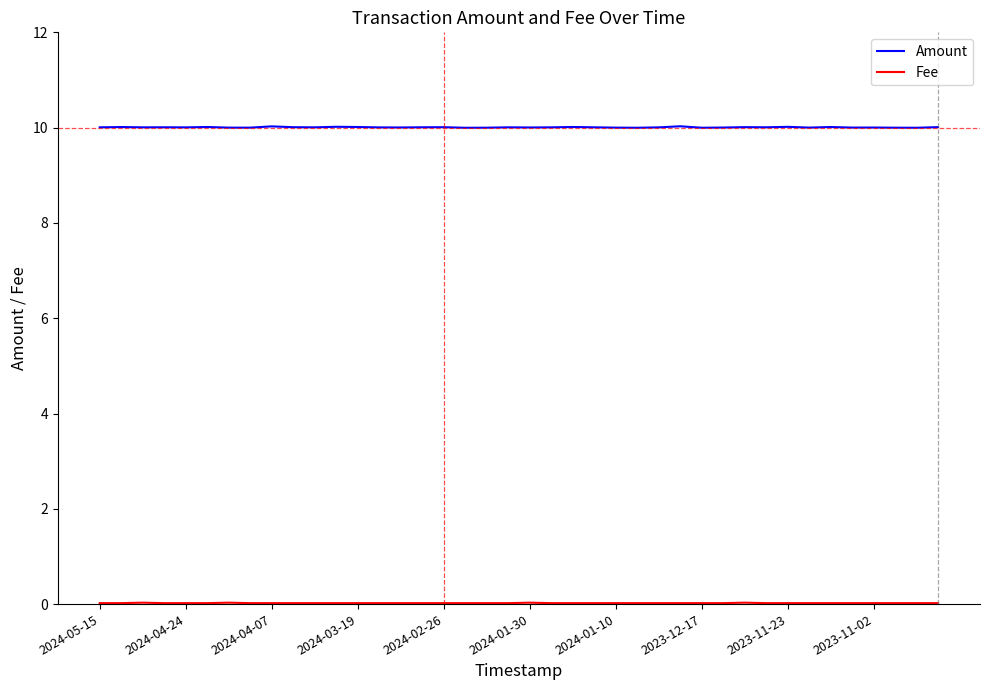

Which series has the largest range (max minus min)?

Amount